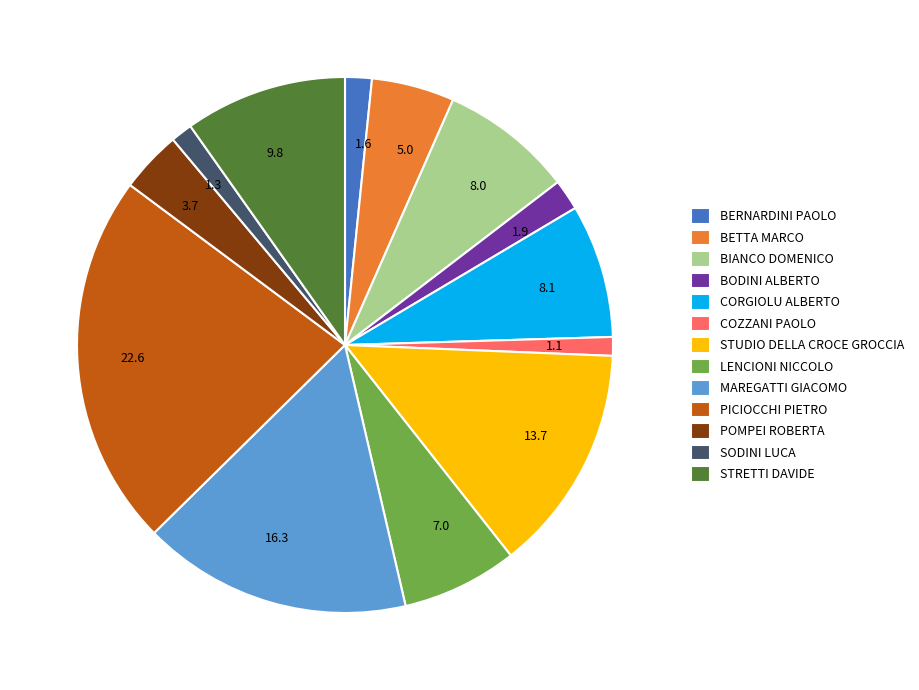

Does COZZANI PAOLO represent more than half of the total?

No